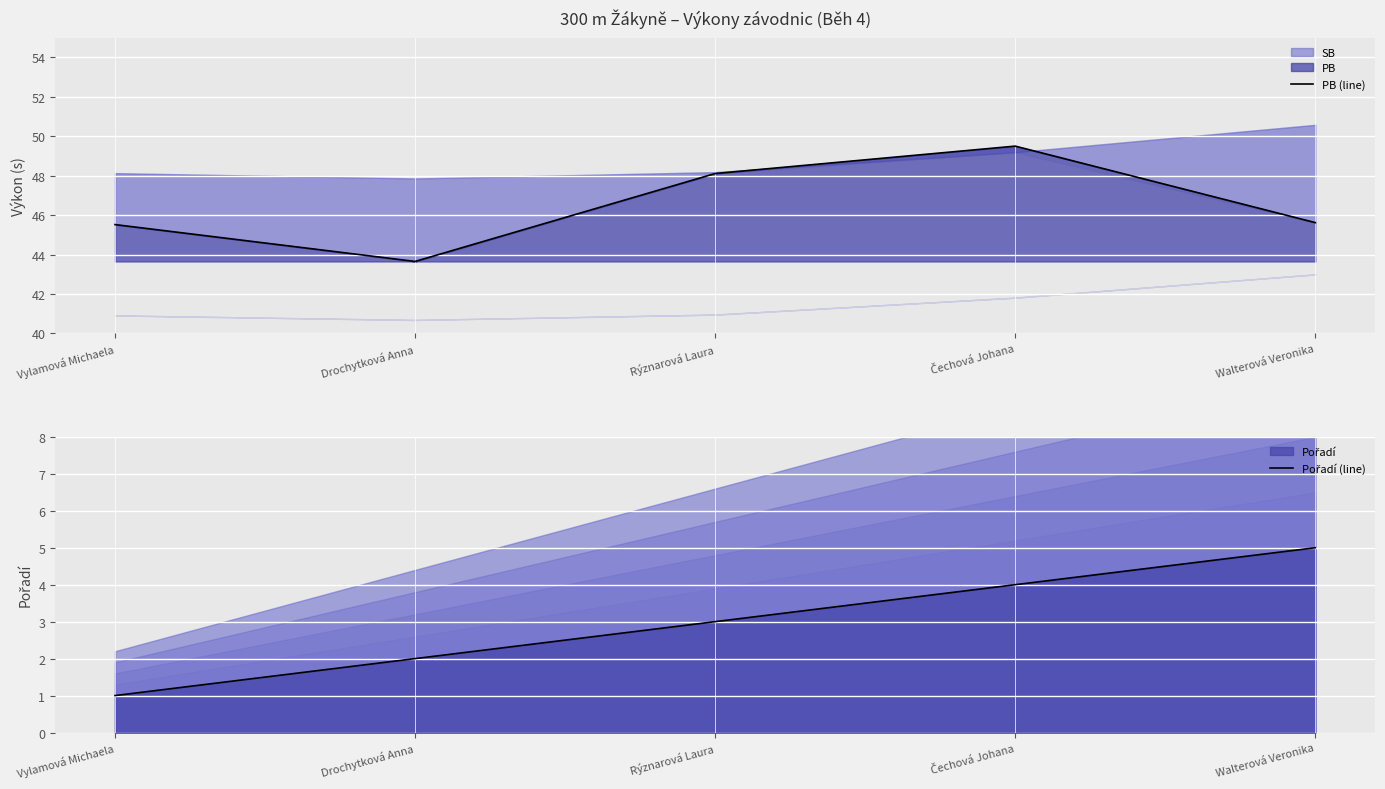

What position from the right is Drochytková Anna?

4